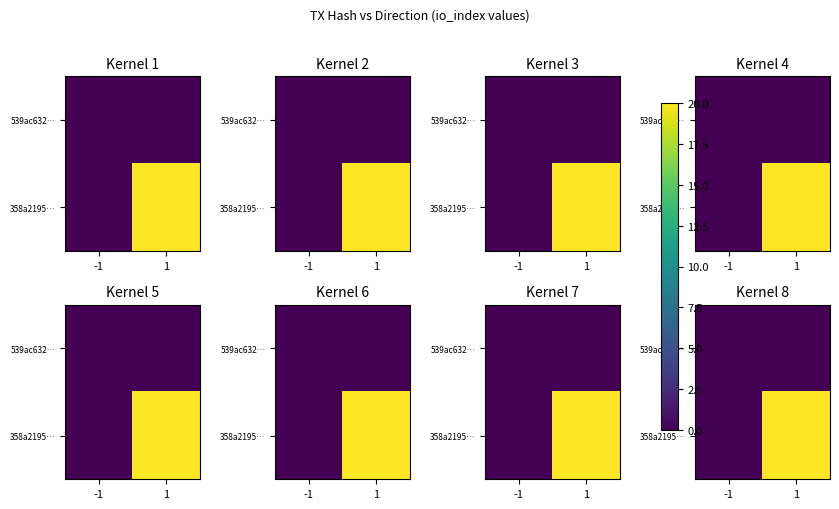

How many values in 358a2195… are above zero?

1